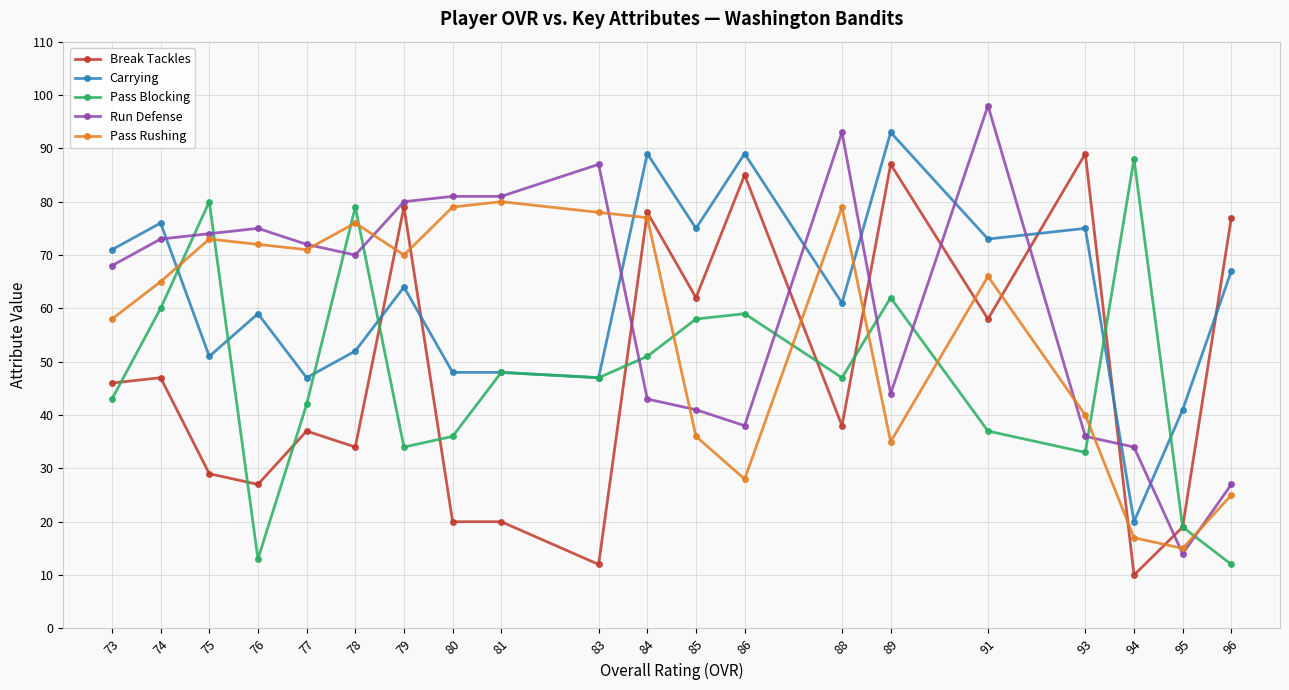

Reading left to right, extract all data points from this chart.

Break Tackles: 46	47	29	27	37	34	79	20	20	12	78	62	85	38	87	58	89	10	19	77
Carrying: 71	76	51	59	47	52	64	48	48	47	89	75	89	61	93	73	75	20	41	67
Pass Blocking: 43	60	80	13	42	79	34	36	48	47	51	58	59	47	62	37	33	88	19	12
Run Defense: 68	73	74	75	72	70	80	81	81	87	43	41	38	93	44	98	36	34	14	27
Pass Rushing: 58	65	73	72	71	76	70	79	80	78	77	36	28	79	35	66	40	17	15	25